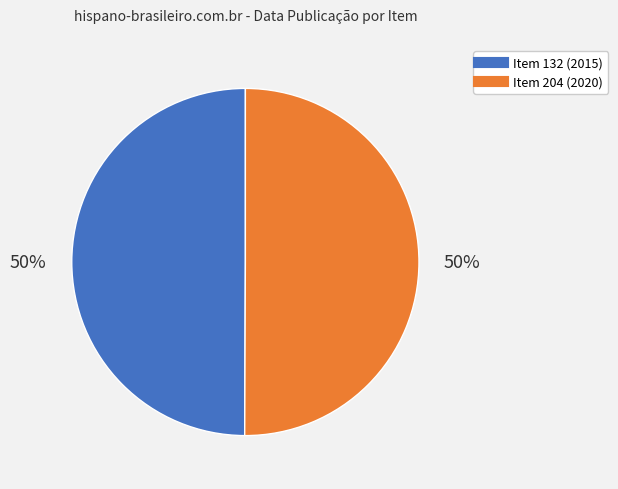

Approximately how many times larger is the value at Item 204 (2020) compared to Item 132 (2015)?

1.0